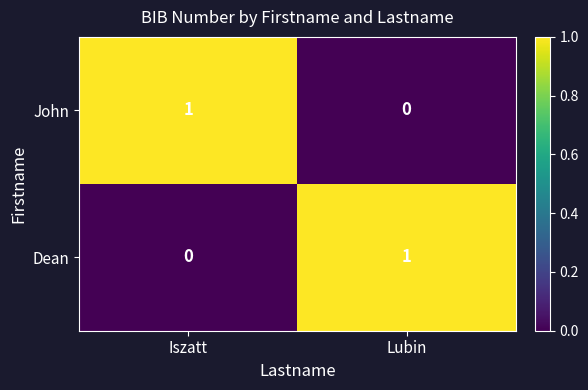

At which label does John reach its minimum?

Lubin